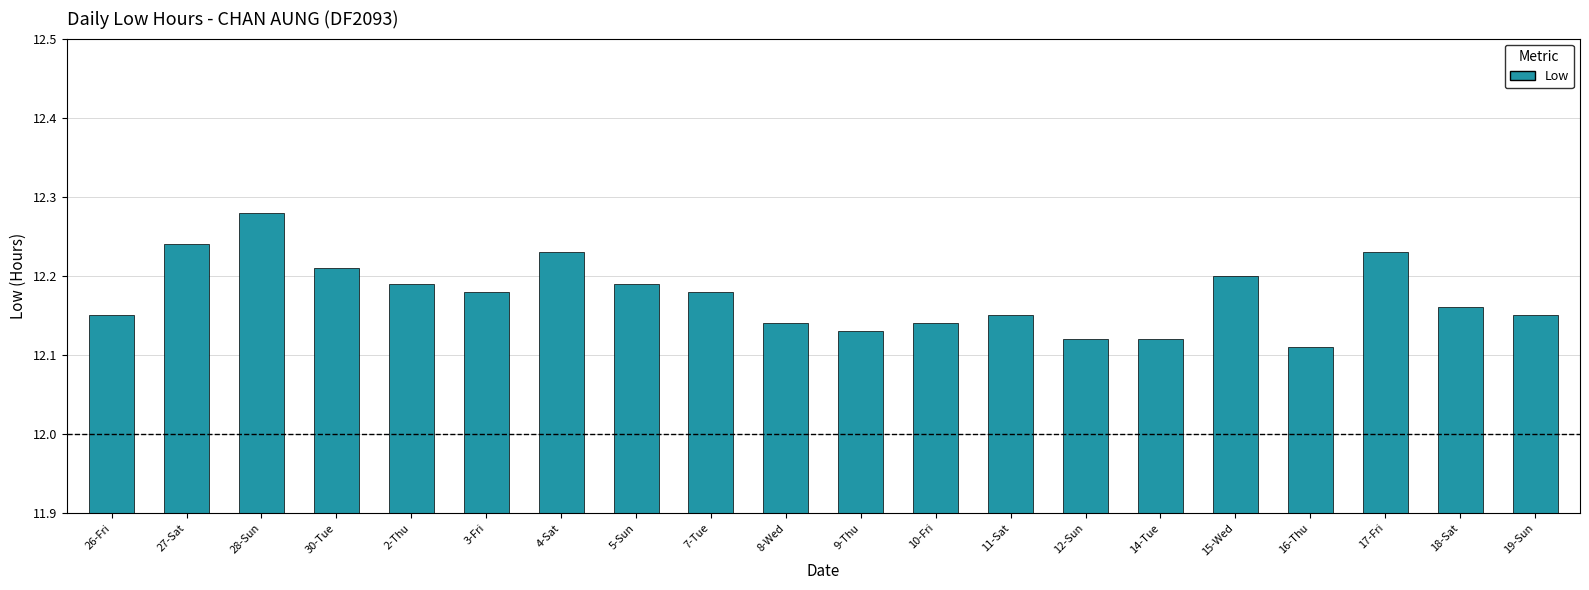

Where is the data nearest to the value 12?

16-Thu